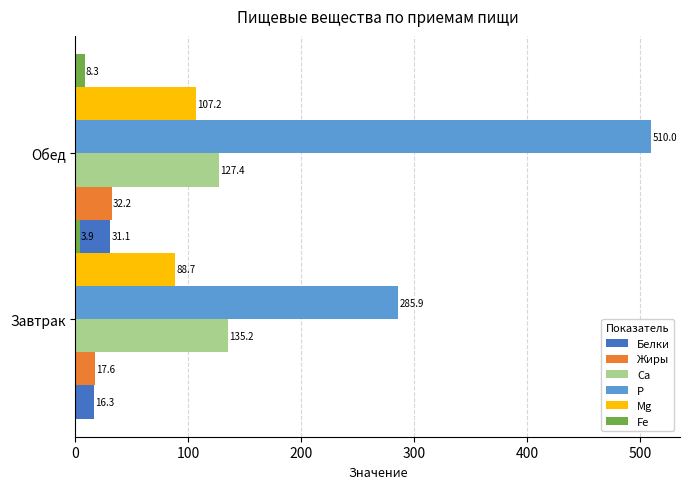

How many data points does each series have?

2